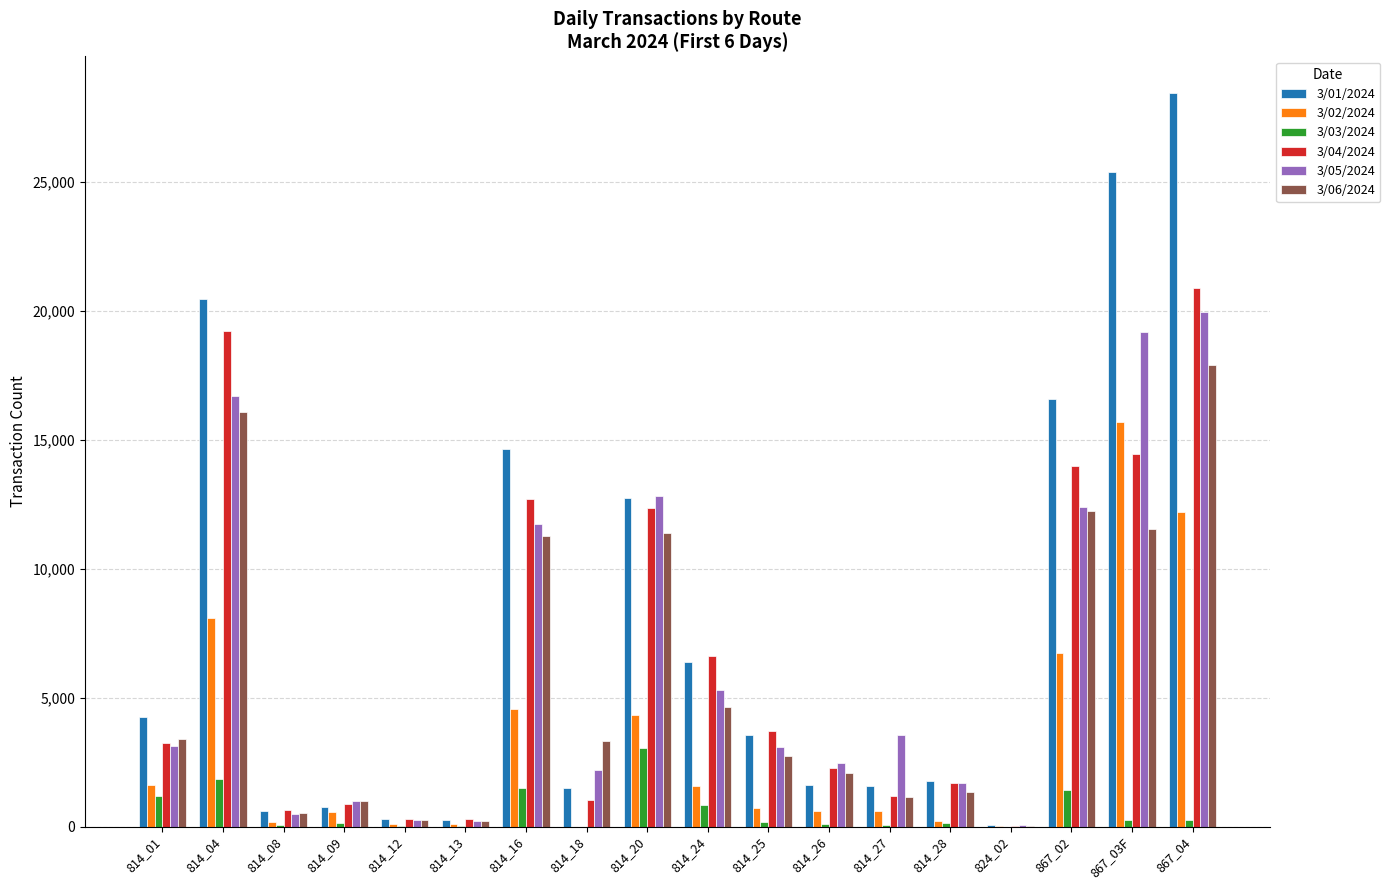

At which label does 3/05/2024 reach its peak?

867_04